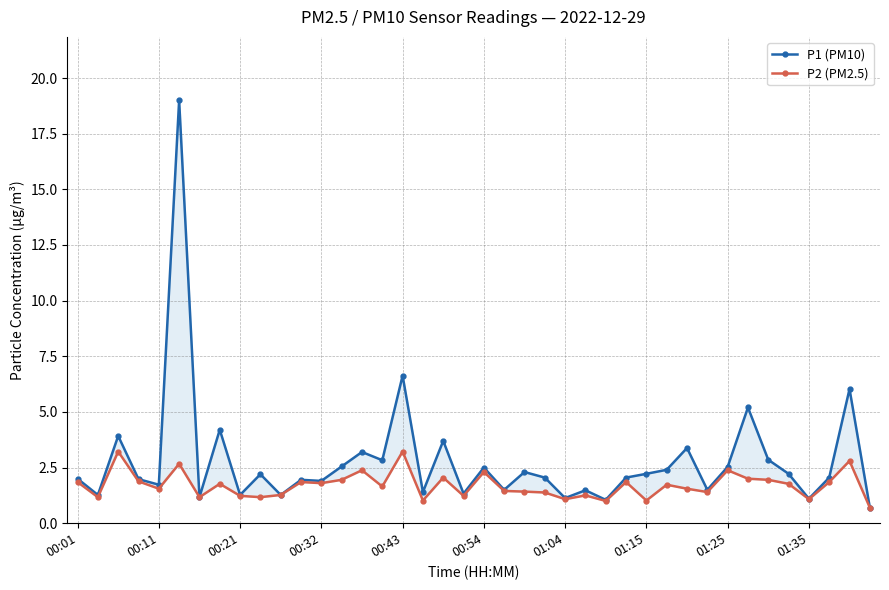

What is the sum of all P2 (PM2.5) values?

68.1